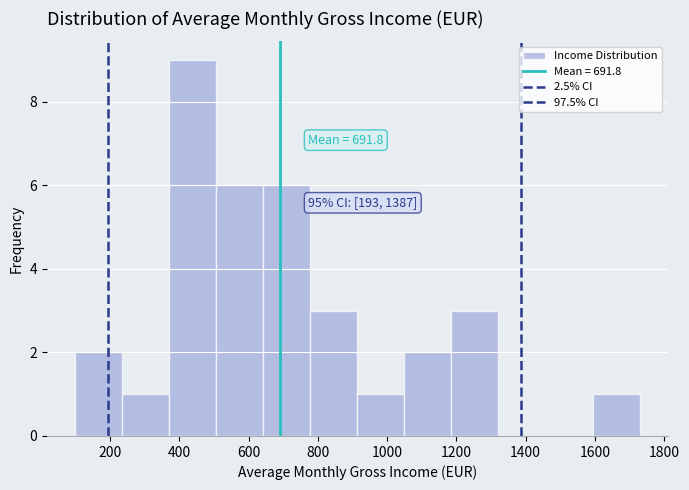

Which range on the x-axis has the tallest bar?

380 to 500